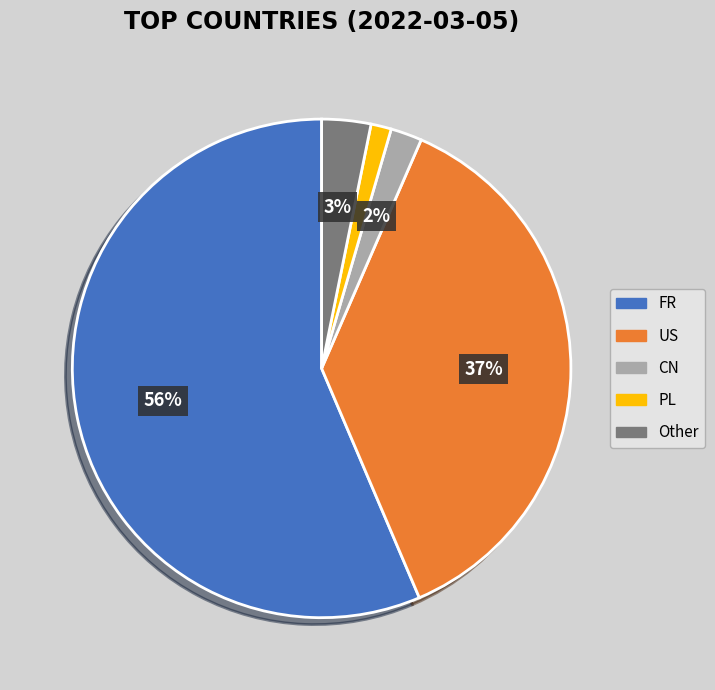

Does any single category account for the majority?

Yes